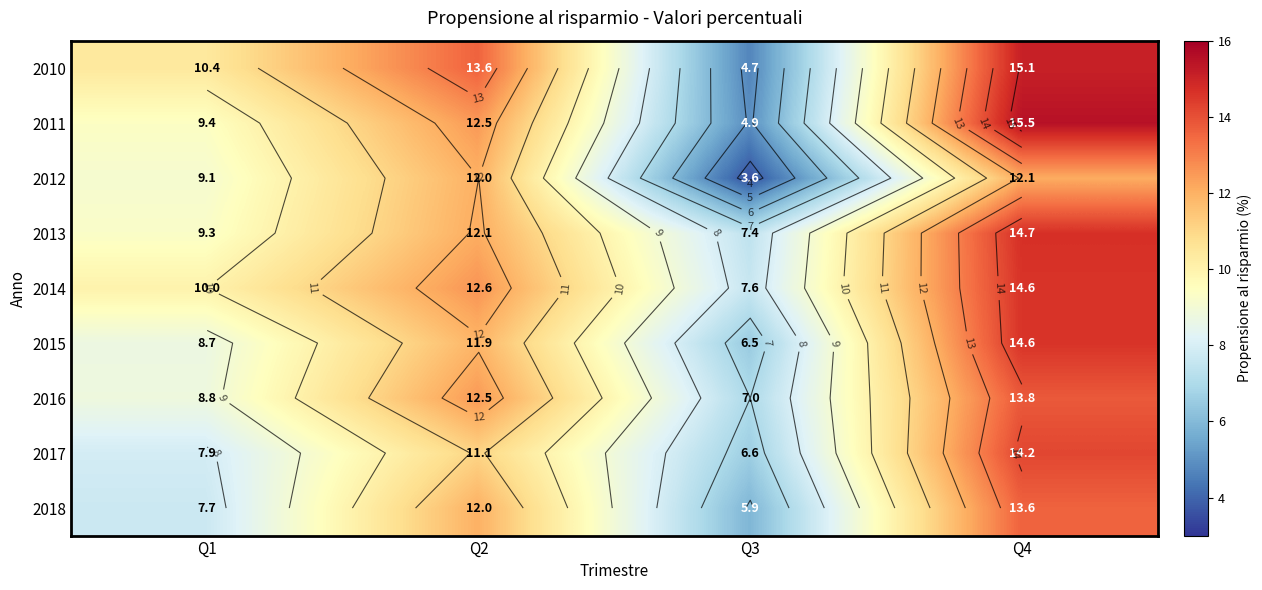

What is the sum of all 2013 values?

43.5